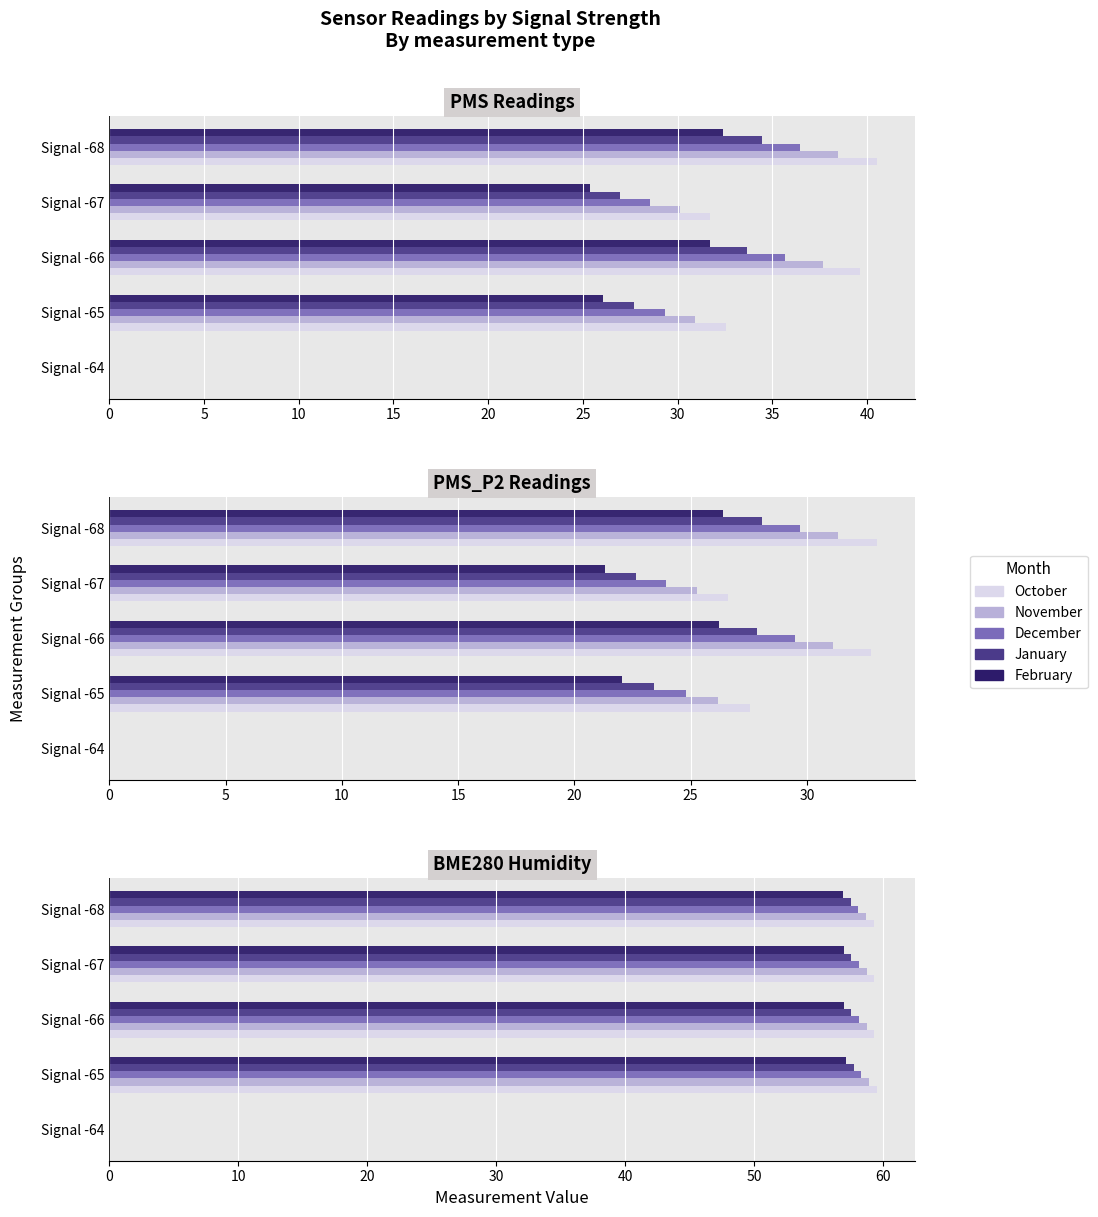

How many values in November are above zero?

4